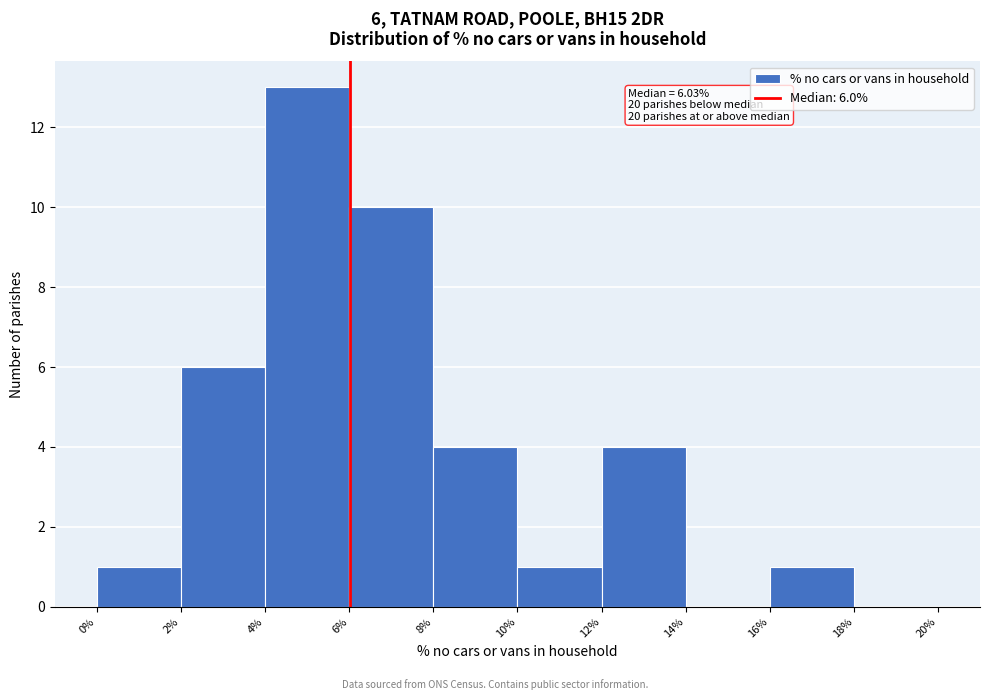

Over which range of the x-axis is the bar tallest?

4% to 6%